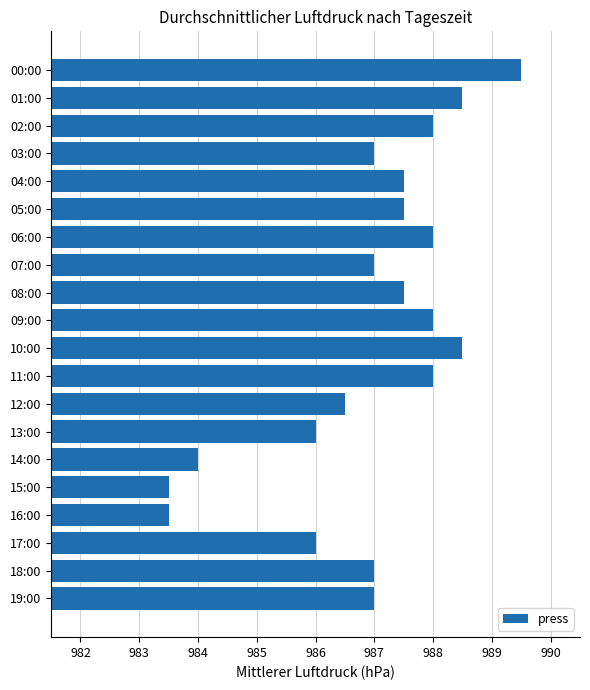

Reading top to bottom, what are all the values shown in this chart?

989.5	988.5	988.0	987.0	987.5	987.5	988.0	987.0	987.5	988.0	988.5	988.0	986.5	986.0	984.0	983.5	983.5	986.0	987.0	987.0